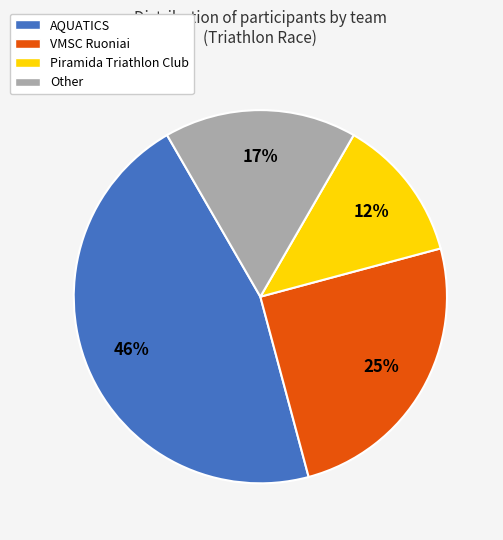

To the nearest percent, what portion does VMSC Ruoniai represent?

25%